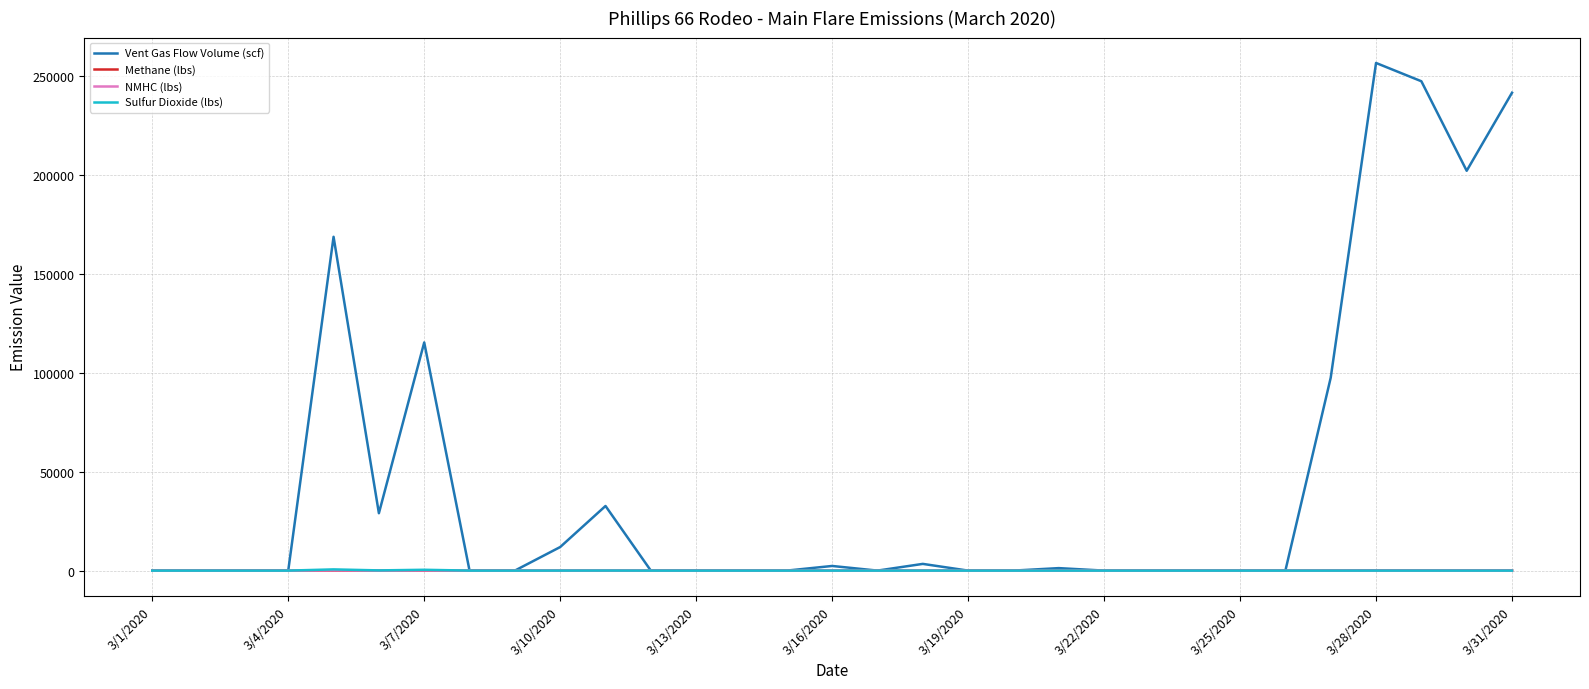

What are all the series names shown in the legend?

Vent Gas Flow Volume (scf), Methane (lbs), NMHC (lbs), Sulfur Dioxide (lbs)